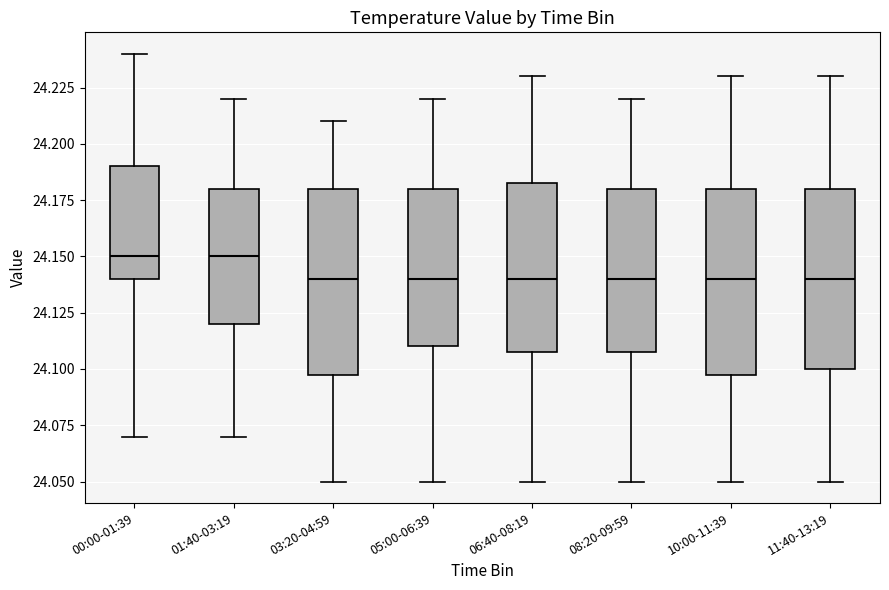

Reading left to right, read every box against the y-axis: the position of its median line, the range the box covers, and the ends of its whiskers. The values are not printed on the chart, so give them approximately, as read against the axis.

00:00-01:39: median 24.150, box 24.140 to 24.190, whiskers 24.070 to 24.240
01:40-03:19: median 24.150, box 24.120 to 24.180, whiskers 24.070 to 24.220
03:20-04:59: median 24.140, box 24.100 to 24.180, whiskers 24.050 to 24.210
05:00-06:39: median 24.140, box 24.110 to 24.180, whiskers 24.050 to 24.220
06:40-08:19: median 24.140, box 24.110 to 24.185, whiskers 24.050 to 24.230
08:20-09:59: median 24.140, box 24.110 to 24.180, whiskers 24.050 to 24.220
10:00-11:39: median 24.140, box 24.100 to 24.180, whiskers 24.050 to 24.230
11:40-13:19: median 24.140, box 24.100 to 24.180, whiskers 24.050 to 24.230